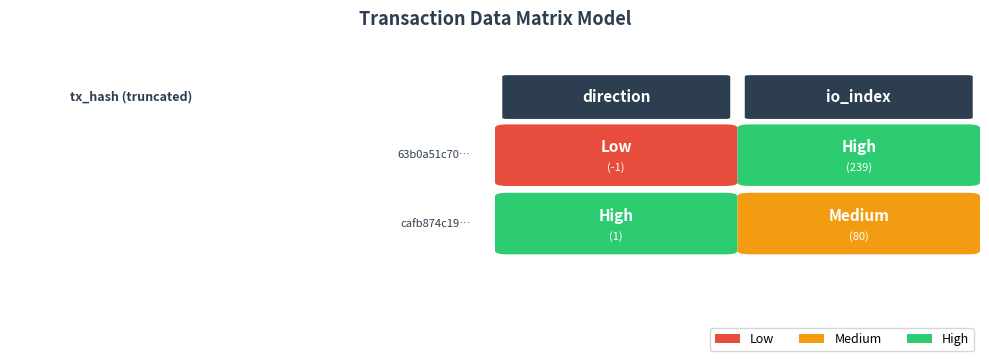

Reading left to right, extract all data points from this chart.

63b0a51c70d99153c746af79dfbd9c85c120e7e: 0=-1	1=239
cafb874c19407abe598f8f209d61f2c33904322: 0=1	1=80